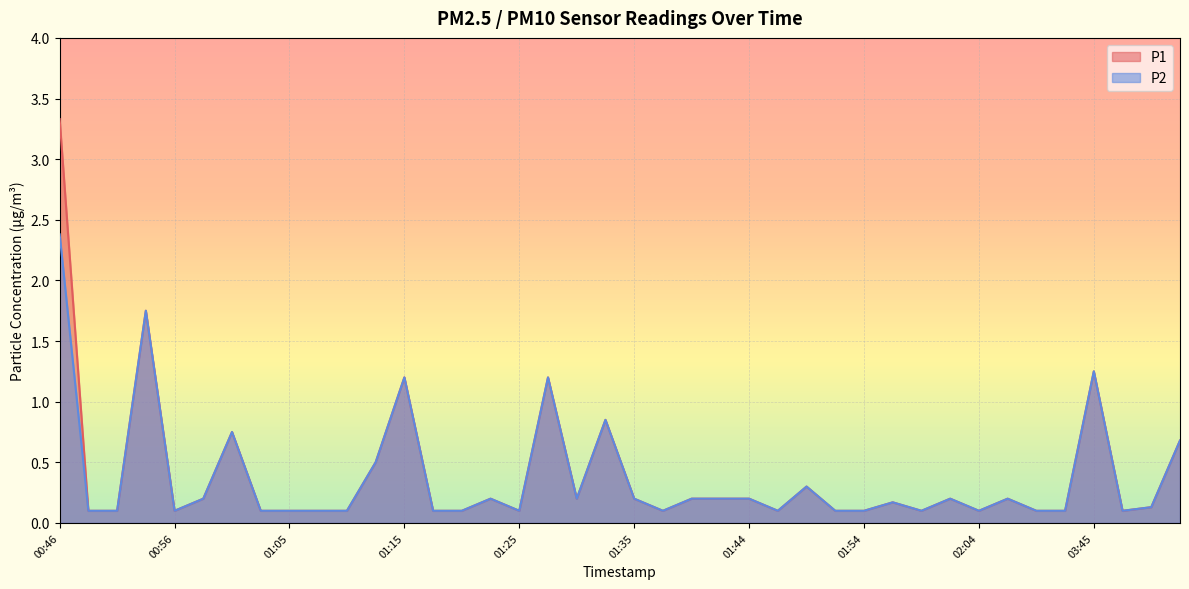

Which has a higher value, 01:22 or 03:47?

01:22